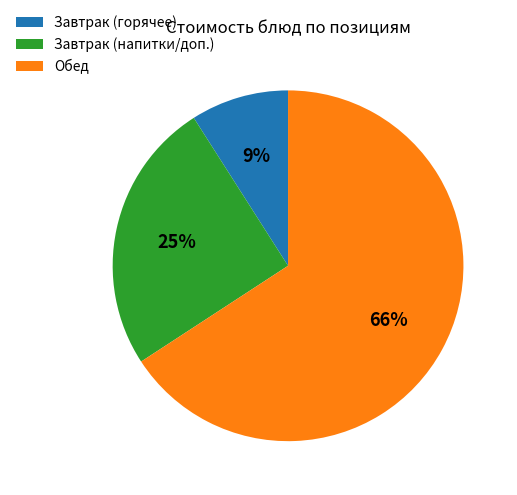

To the nearest percent, what is the average slice percentage?

33%